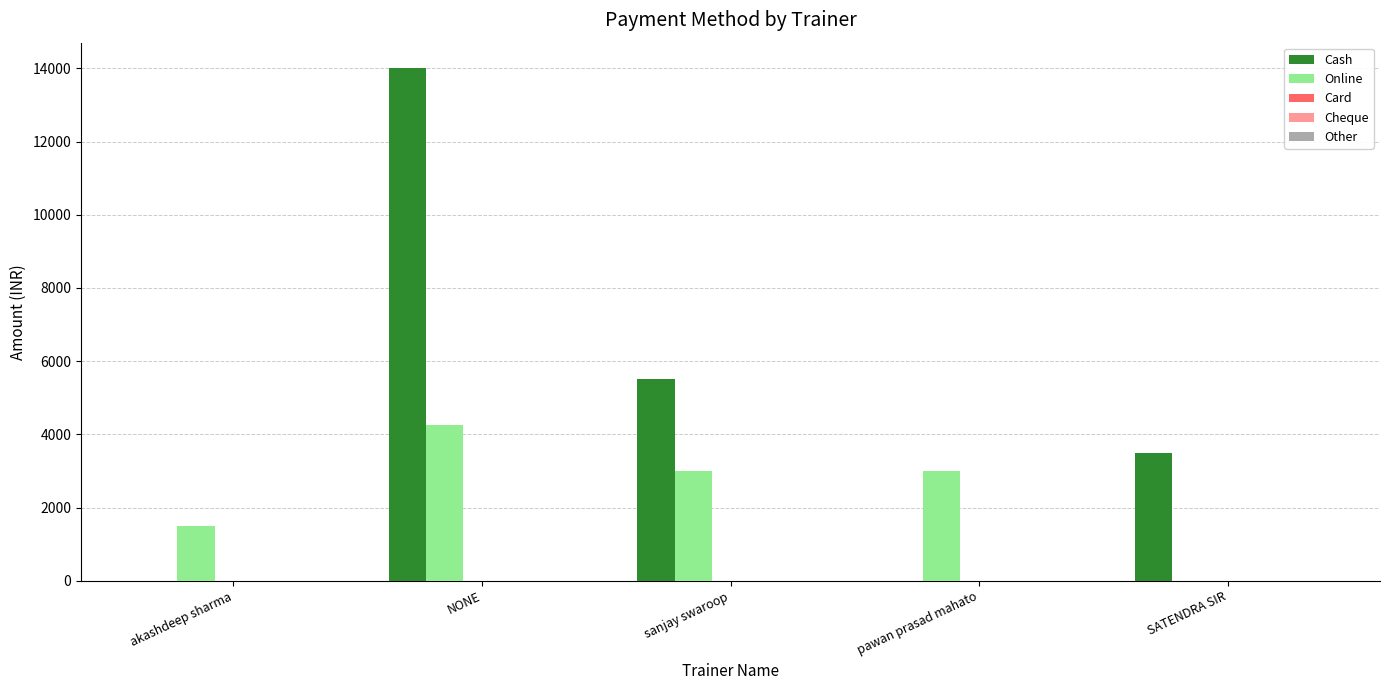

Which label corresponds to the largest value in the chart?

NONE